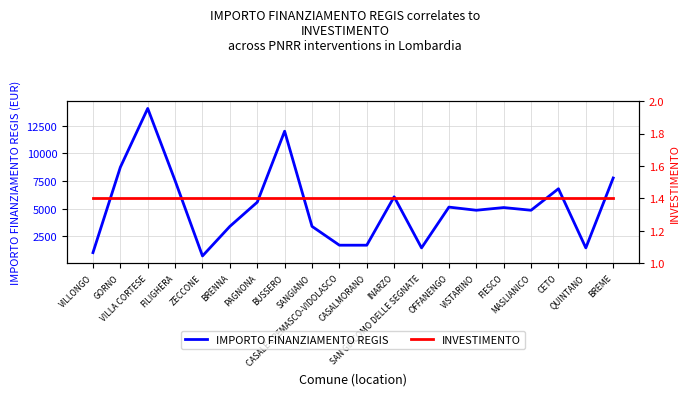

What is the label of the 16th point from the left?

FIESCO